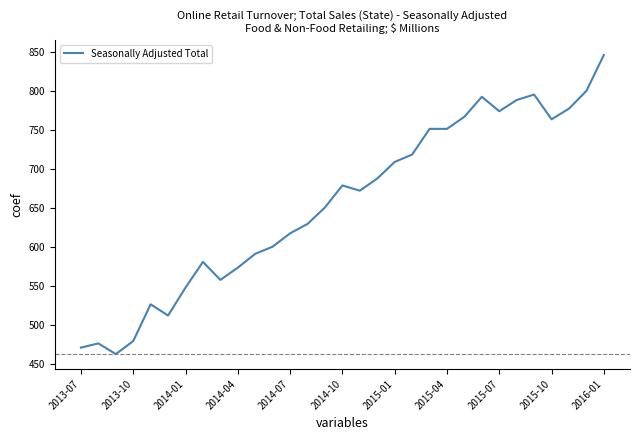

What is the difference between the maximum and minimum values?

384.2